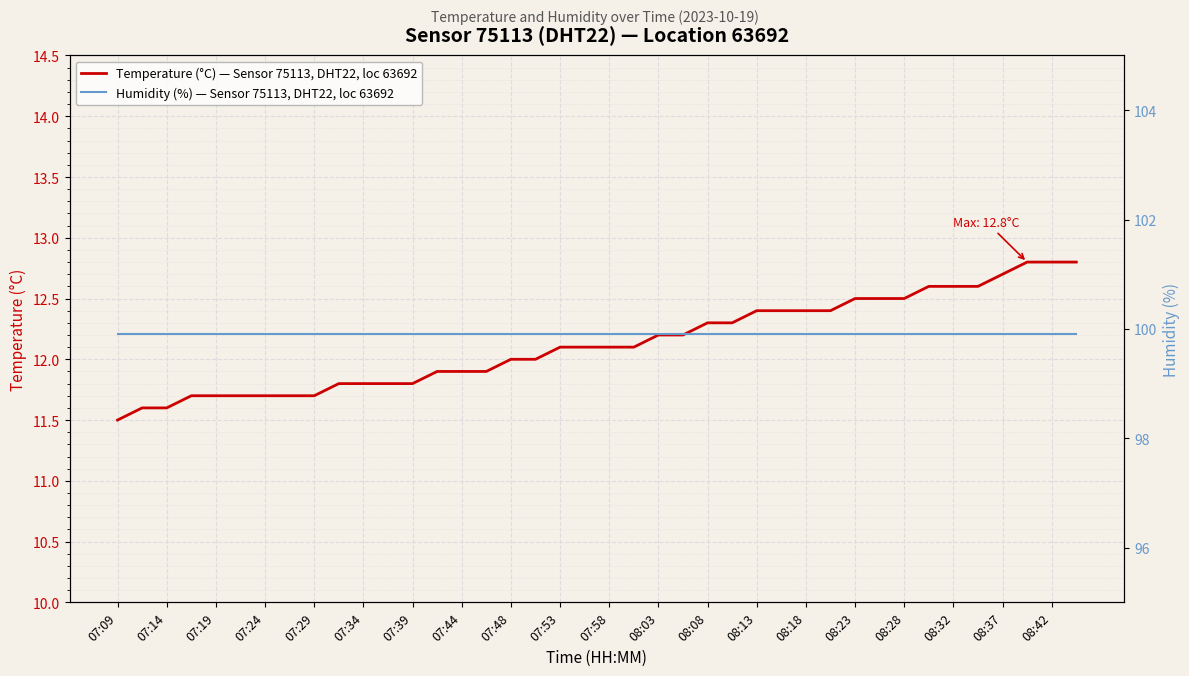

True or false: Humidity (%) — Sensor 75113, DHT22, loc 63692 and Temperature (°C) — Sensor 75113, DHT22, loc 63692 intersect in this chart.

False